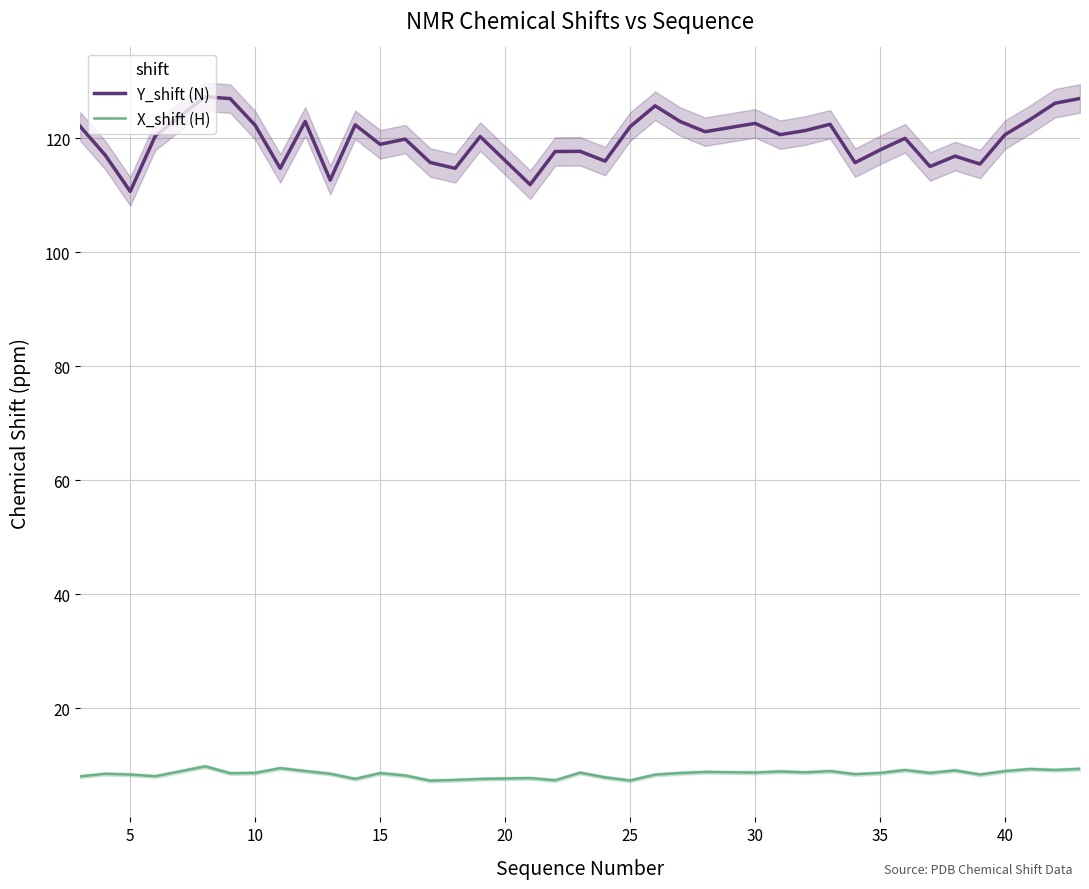

Reading left to right, list all the values displayed in this chart.

Y_shift (N): 122.1	117.1	110.7	120.4	127.3	127.0	122.3	114.8	123.0	112.7	122.4	119.0	119.9	115.8	114.8	120.3	111.9	117.7	117.7	116.0	122.1	125.7	123.0	121.2	122.7	120.7	121.4	122.5	115.8	118.0	120.0	115.1	116.9	115.5	120.7	123.3	126.2	127.0
X_shift (H): 8.1	8.5	8.4	8.1	9.8	8.6	8.7	9.5	9.0	8.5	7.6	8.6	8.2	7.3	7.4	7.6	7.8	7.4	8.7	7.9	7.3	8.4	8.7	8.8	8.7	8.9	8.8	9.0	8.5	8.7	9.2	8.7	9.1	8.4	9.0	9.4	9.2	9.4